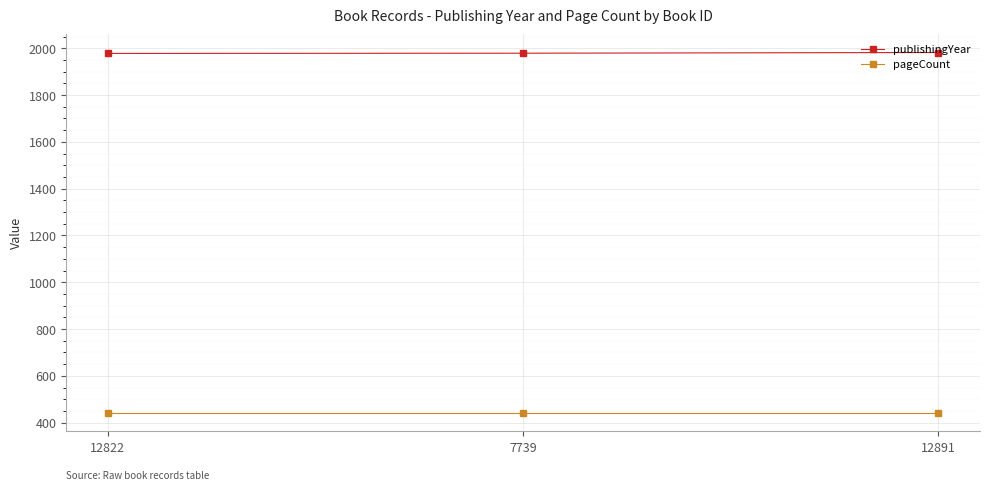

How many lines are shown in the chart?

2